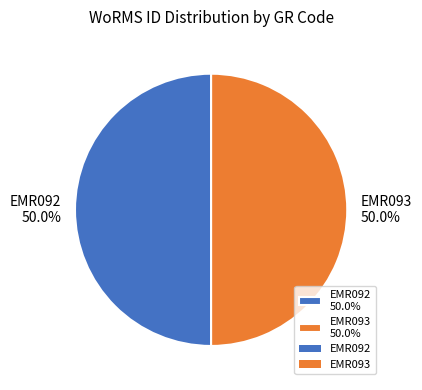

How much of the chart is everything except EMR093 50.0%?

50.0%